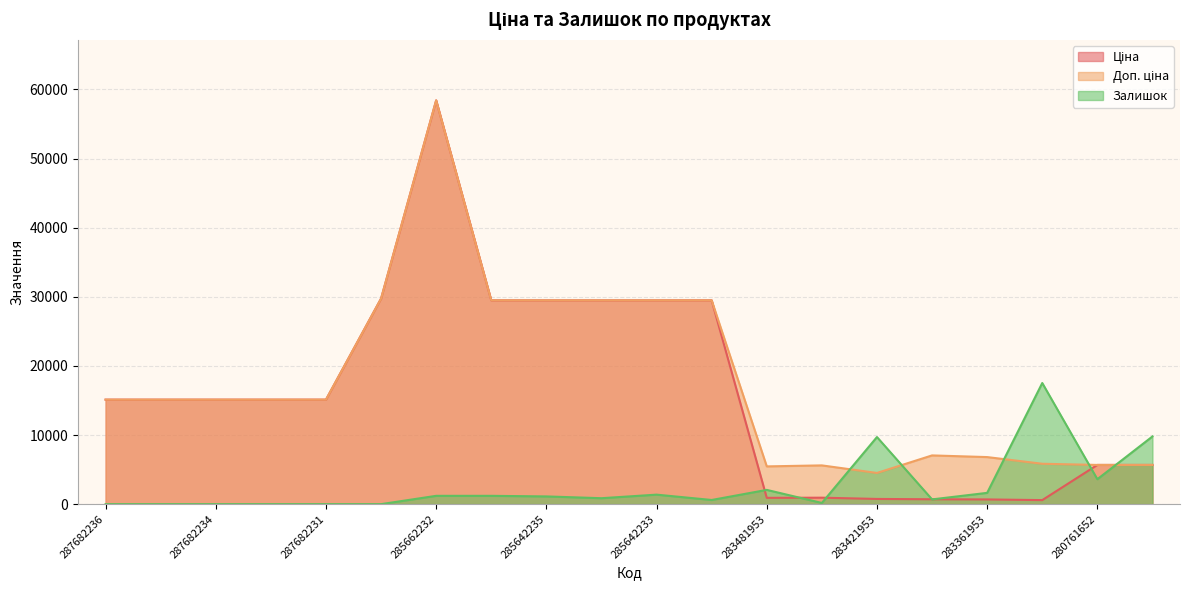

Reading right to left, extract all data points from this chart.

Ціна: 5673.8	5673.8	584.4	681.0	705.1	752.2	934.5	910.4	29491.5	29491.5	29491.5	29491.5	29491.5	58426.5	29747.2	15120.0	15120.0	15120.0	15120.0	15120.0
Доп. ціна: 5673.8	5673.8	5843.9	6809.8	7051.3	4513.3	5607.2	5462.3	29491.5	29491.5	29491.5	29491.5	29491.5	58426.5	29747.2	15120.0	15120.0	15120.0	15120.0	15120.0
Залишок: 9795.0	3608.7	17528.0	1632.5	687.4	9709.1	171.8	2062.1	601.4	1374.7	859.2	1117.0	1202.9	1202.9	0.0	0.0	0.0	0.0	0.0	0.0